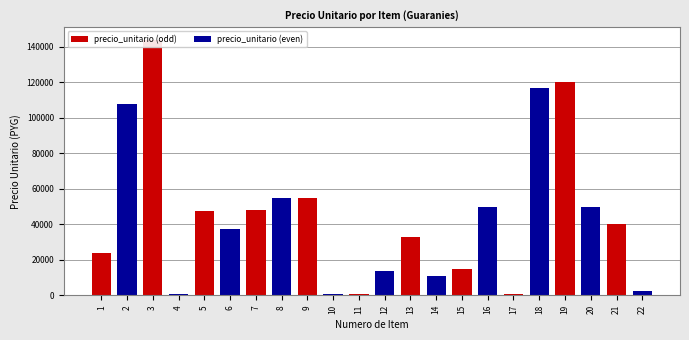

How many series are shown in this chart?

1